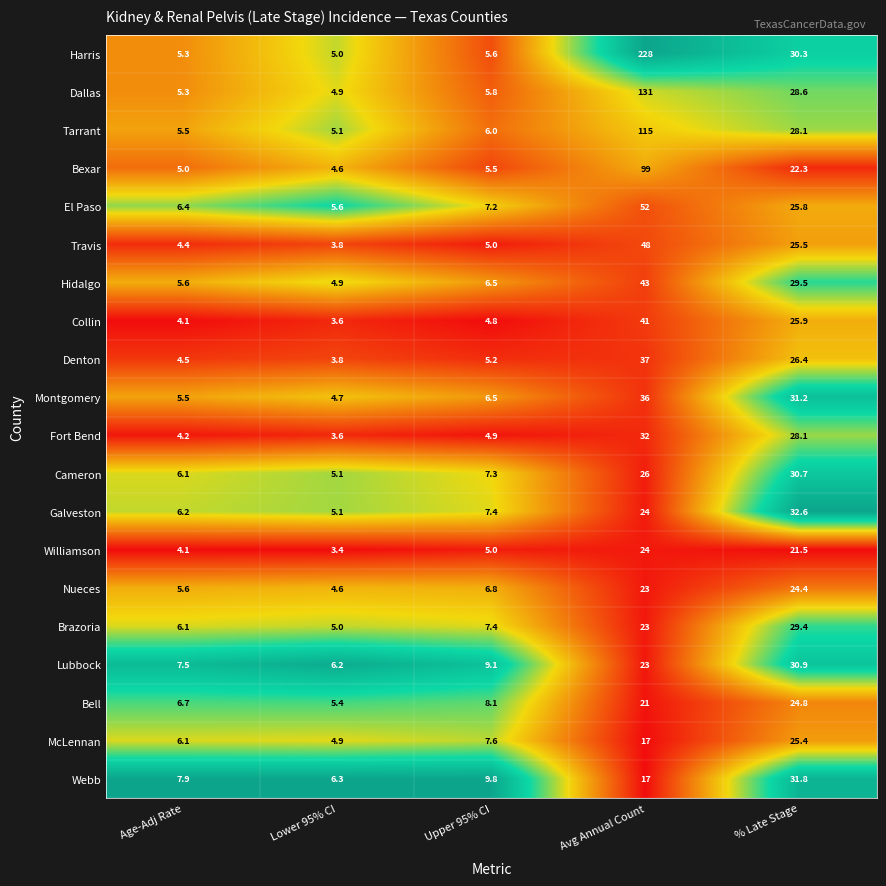

What is the total value across all series at Lower 95% CI?

95.6